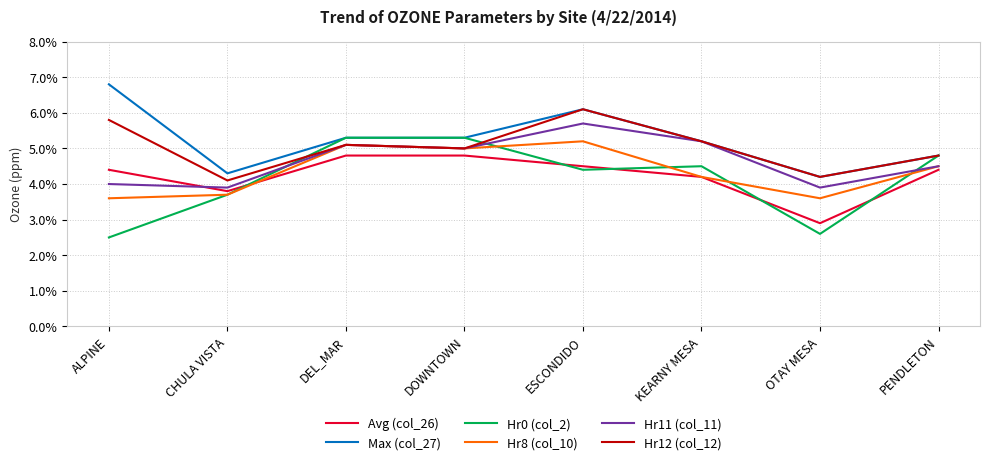

What is the maximum value for Hr12 (col_12)?

0.1